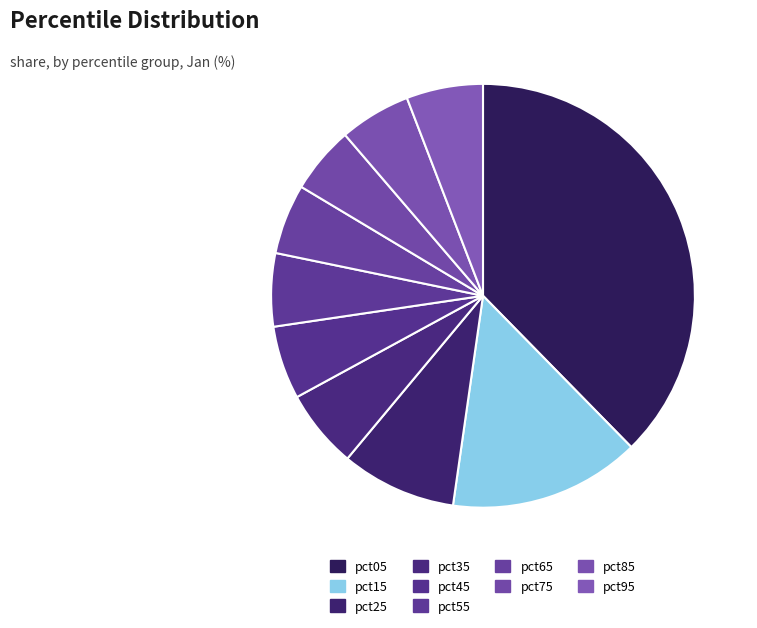

To the nearest percent, what is the difference between the largest and smallest slice percentages?

33%